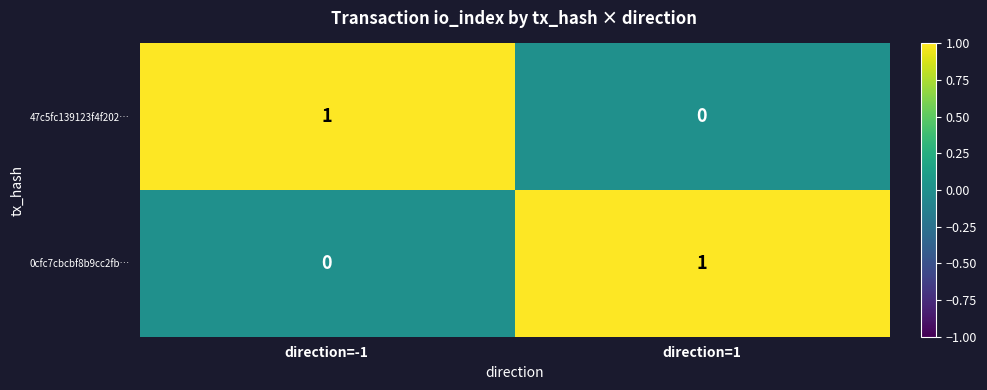

Count the number of data series in this chart.

2